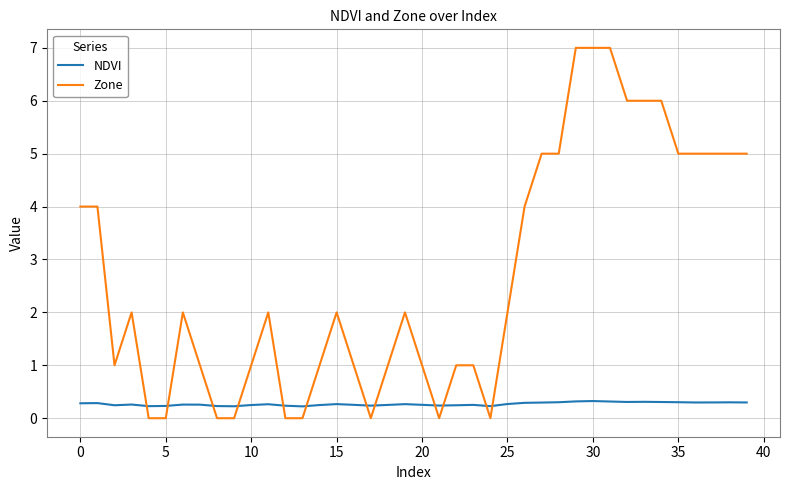

Is this an area chart (filled region under the line)?

No